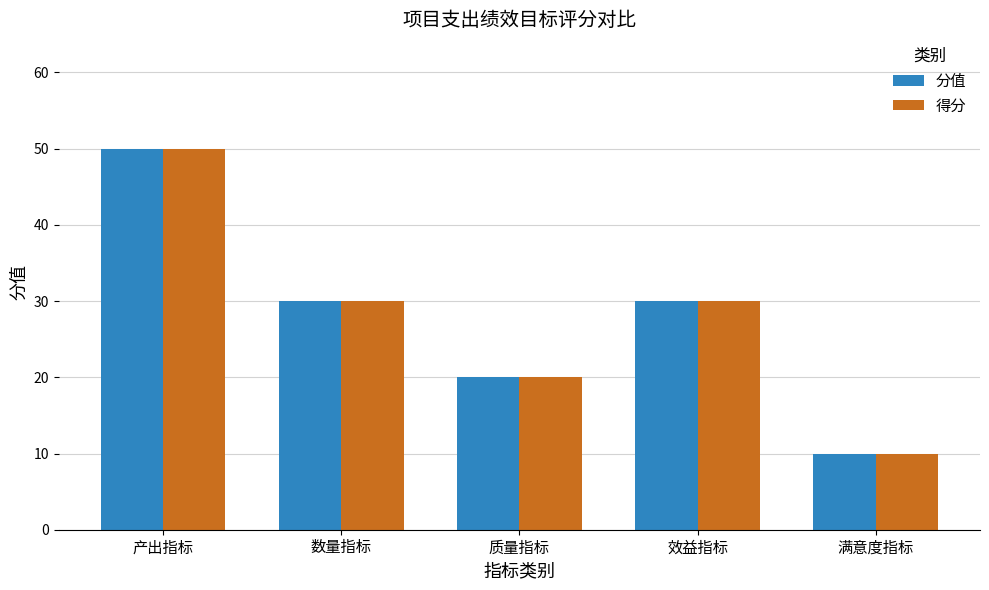

At which label does 分值 reach its minimum?

满意度指标